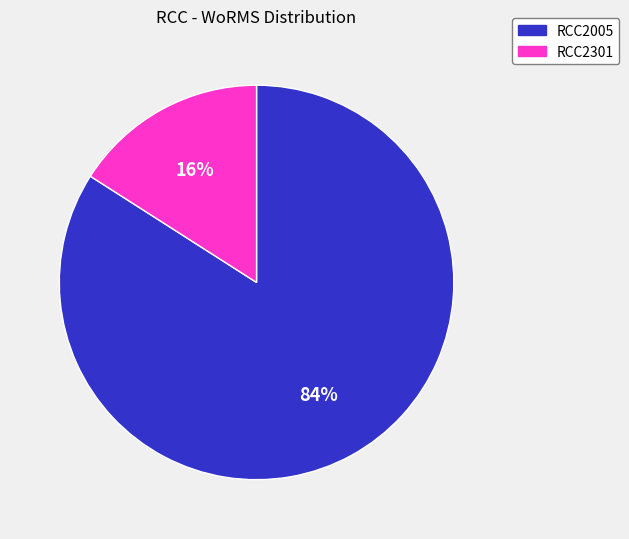

To the nearest percent, what percentage of the pie is RCC2005?

84%